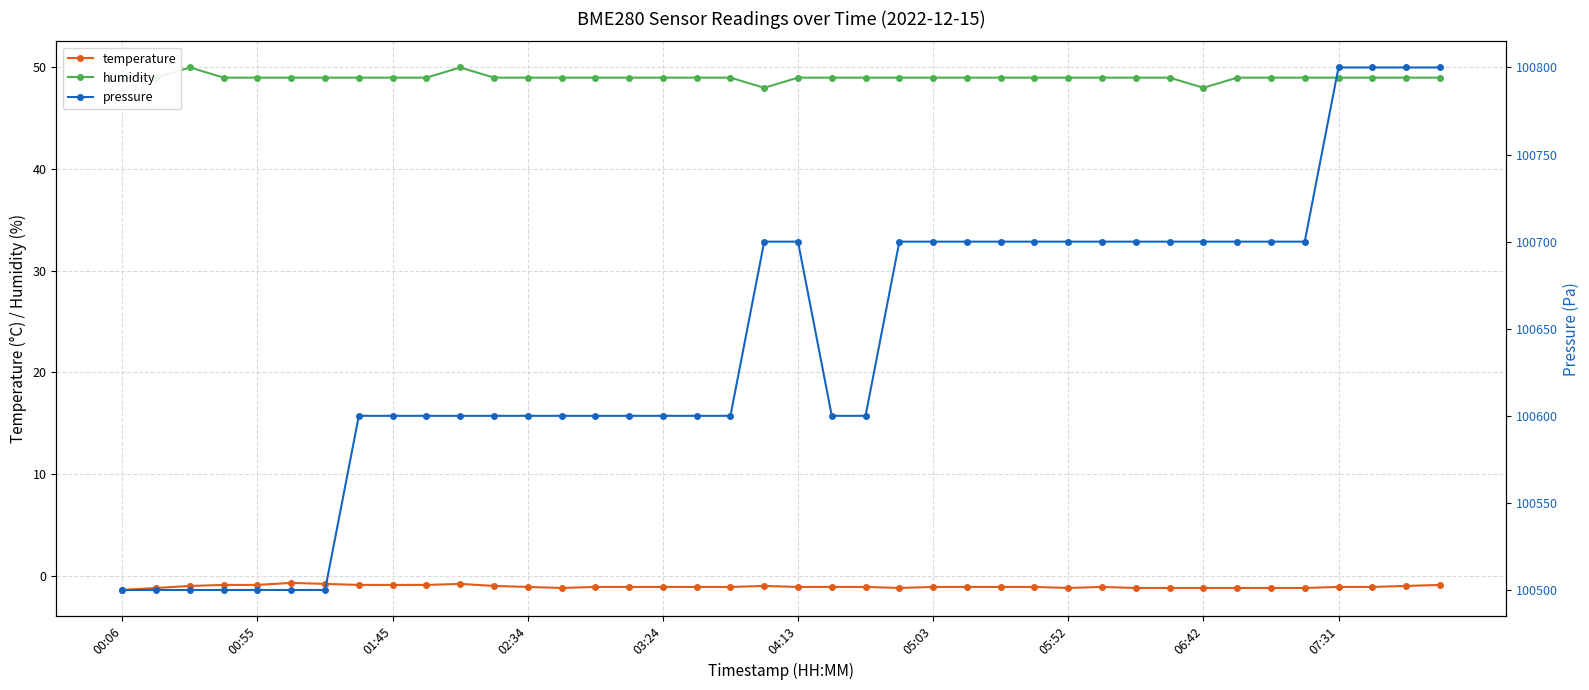

True or false: temperature and humidity cross at least once.

False